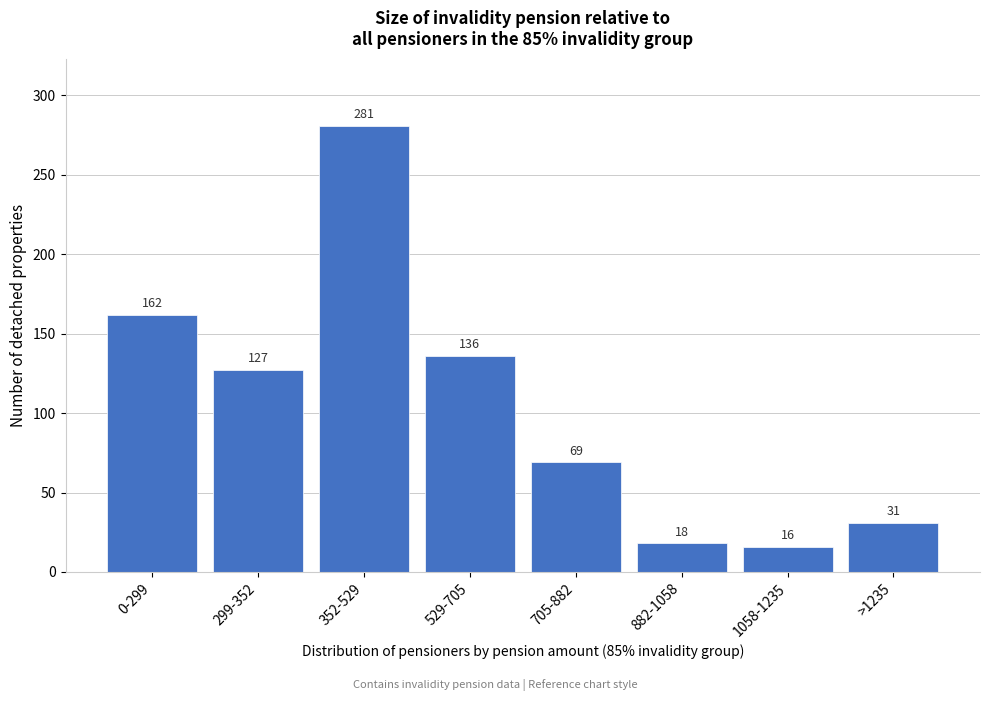

Reading right to left, extract all data points from this chart.

31	16	18	69	136	281	127	162